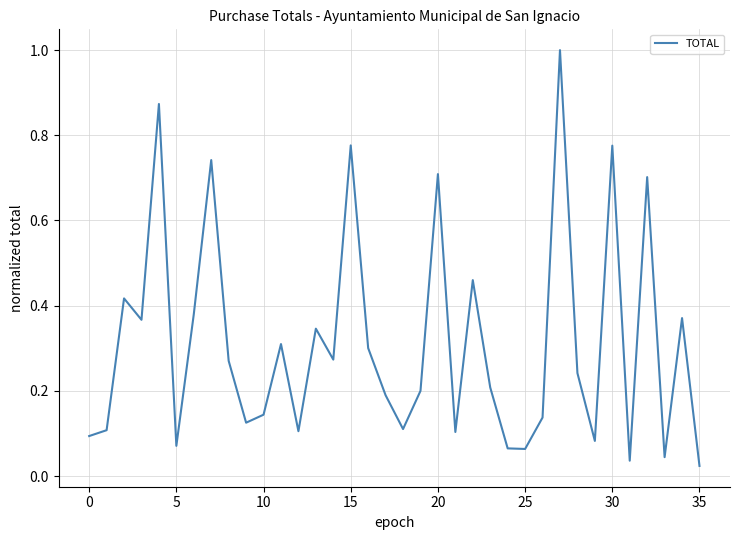

What is the greatest value displayed?

1.0